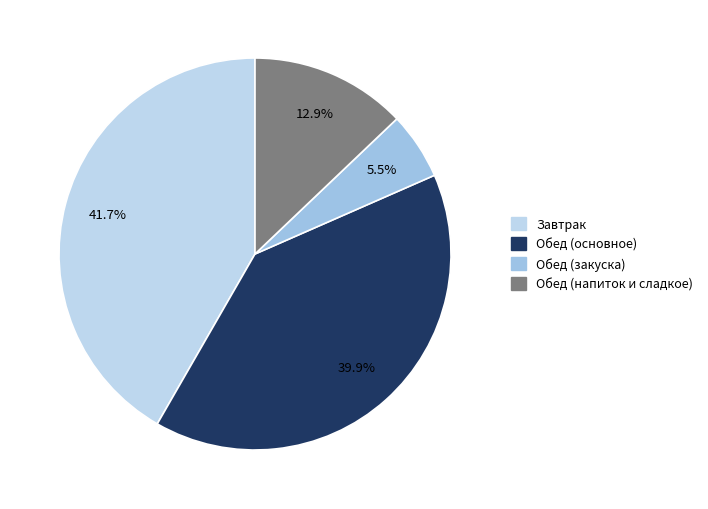

To the nearest percent, what is the average slice percentage?

25%